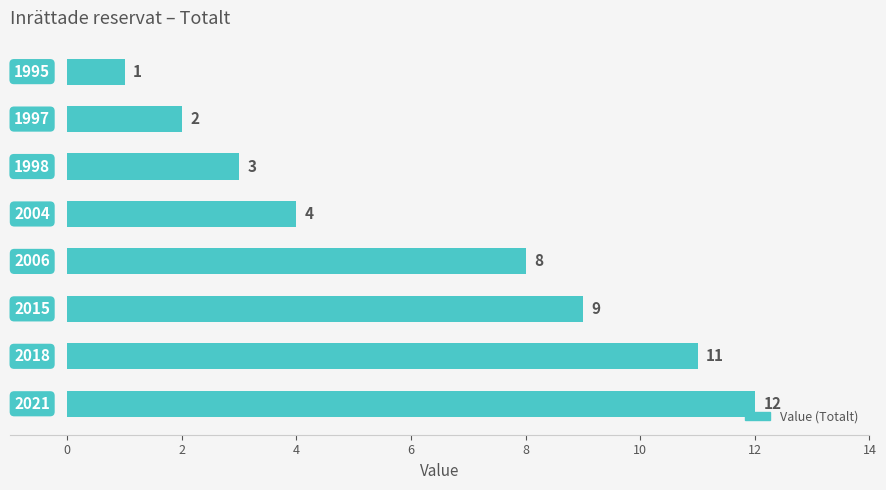

What is the value of the 8th bar from the top?

12